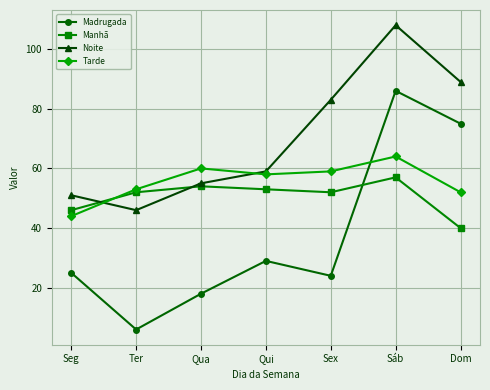

Where is Madrugada nearest to the value 46?

Qui